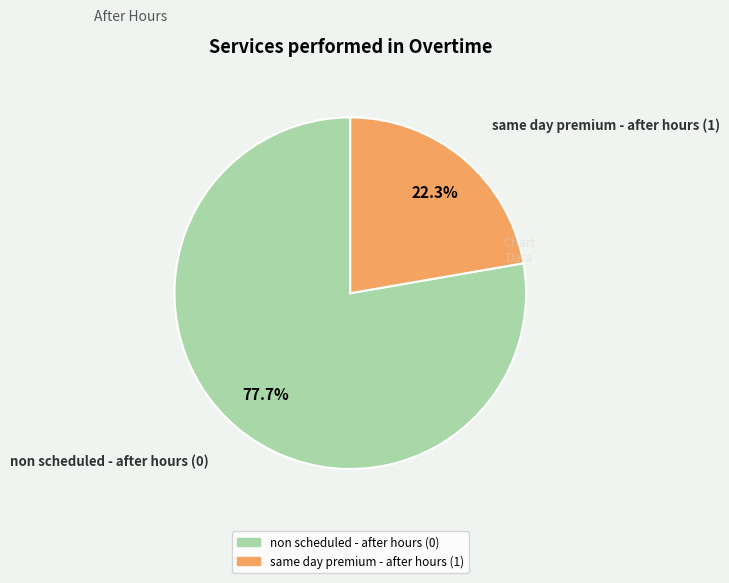

How many segments does this pie chart have?

2